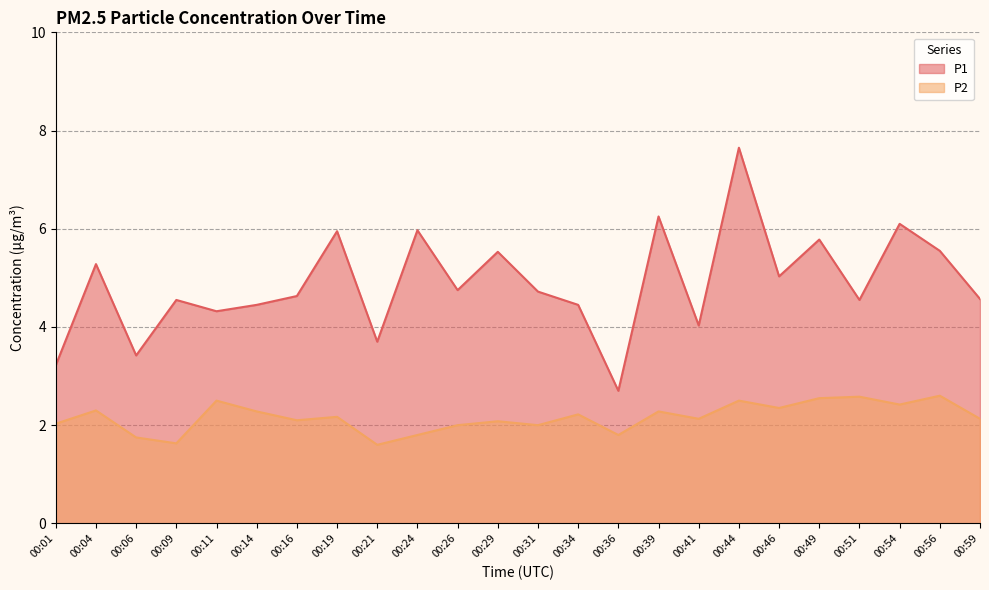

What is the total value across all series at 00:31?

6.7